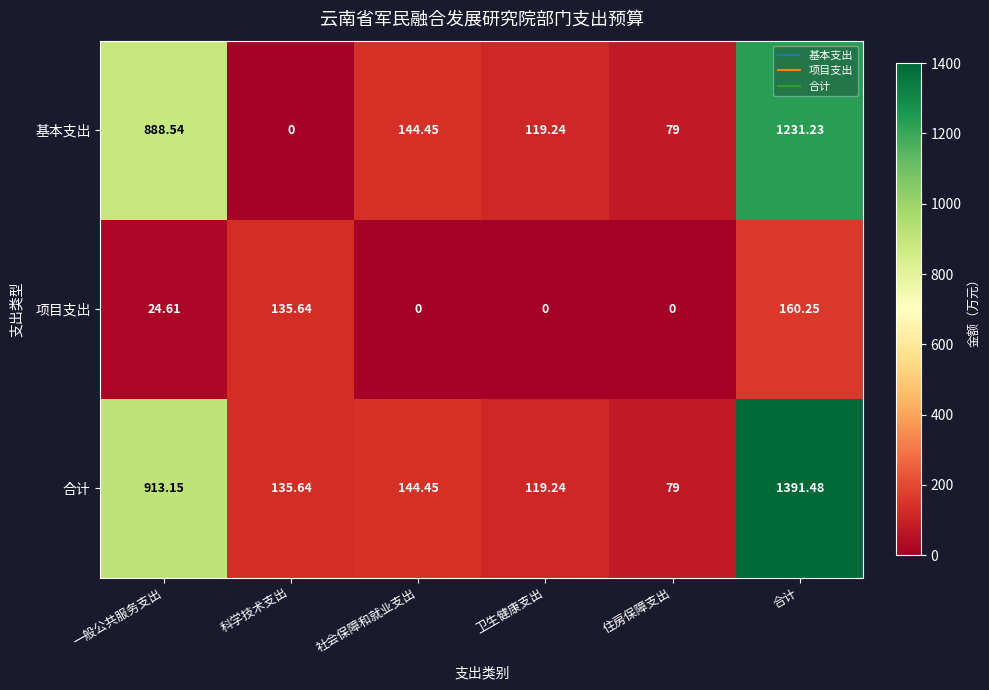

List the series in order of their peak value, highest first.

合计, 基本支出, 项目支出